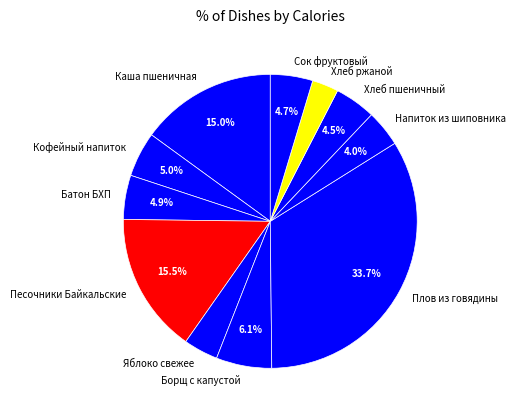

What is the largest slice in the pie chart?

Плов из говядины